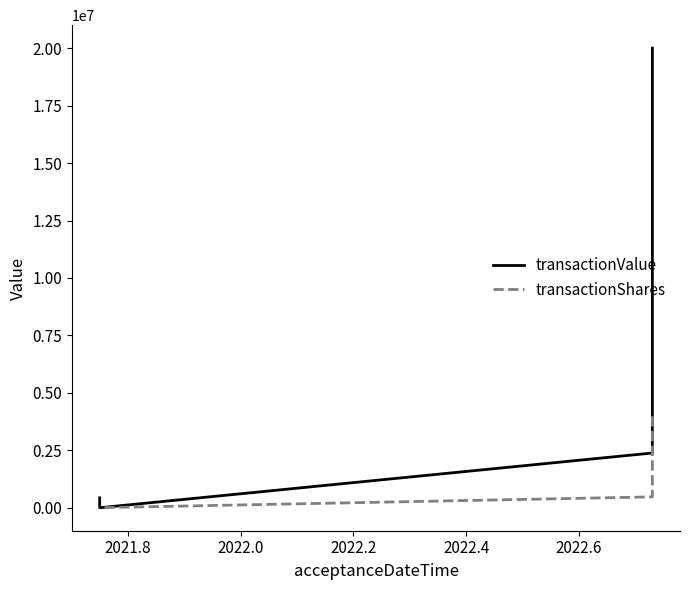

What is the difference between the second highest and second lowest values in the transactionShares series?

471000